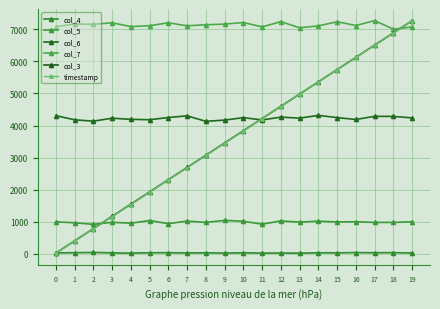

The col_3 series shows 7270.0 at 19. True or false?

True